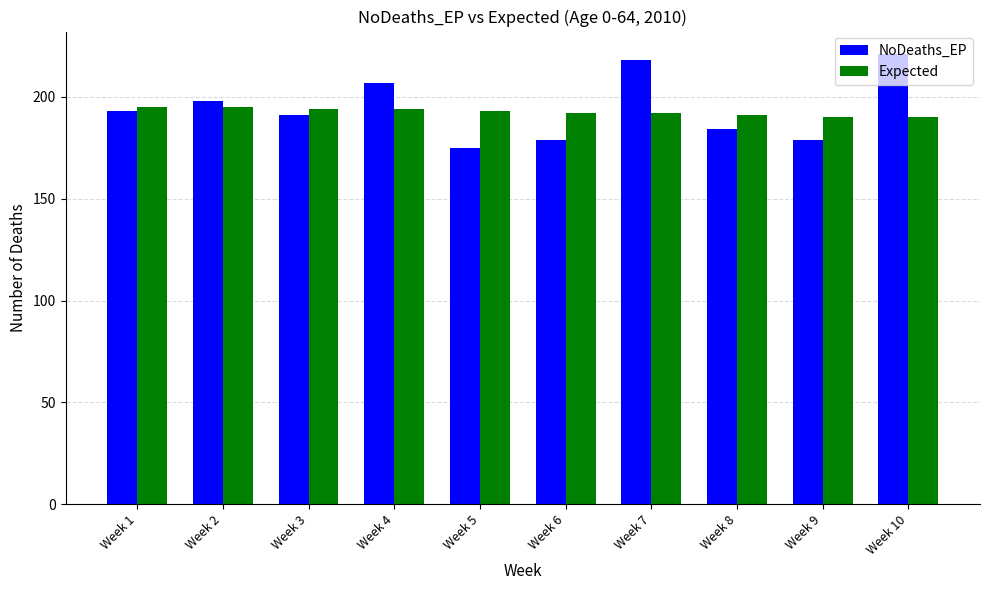

At how many categories does at least one series exceed 175?

10